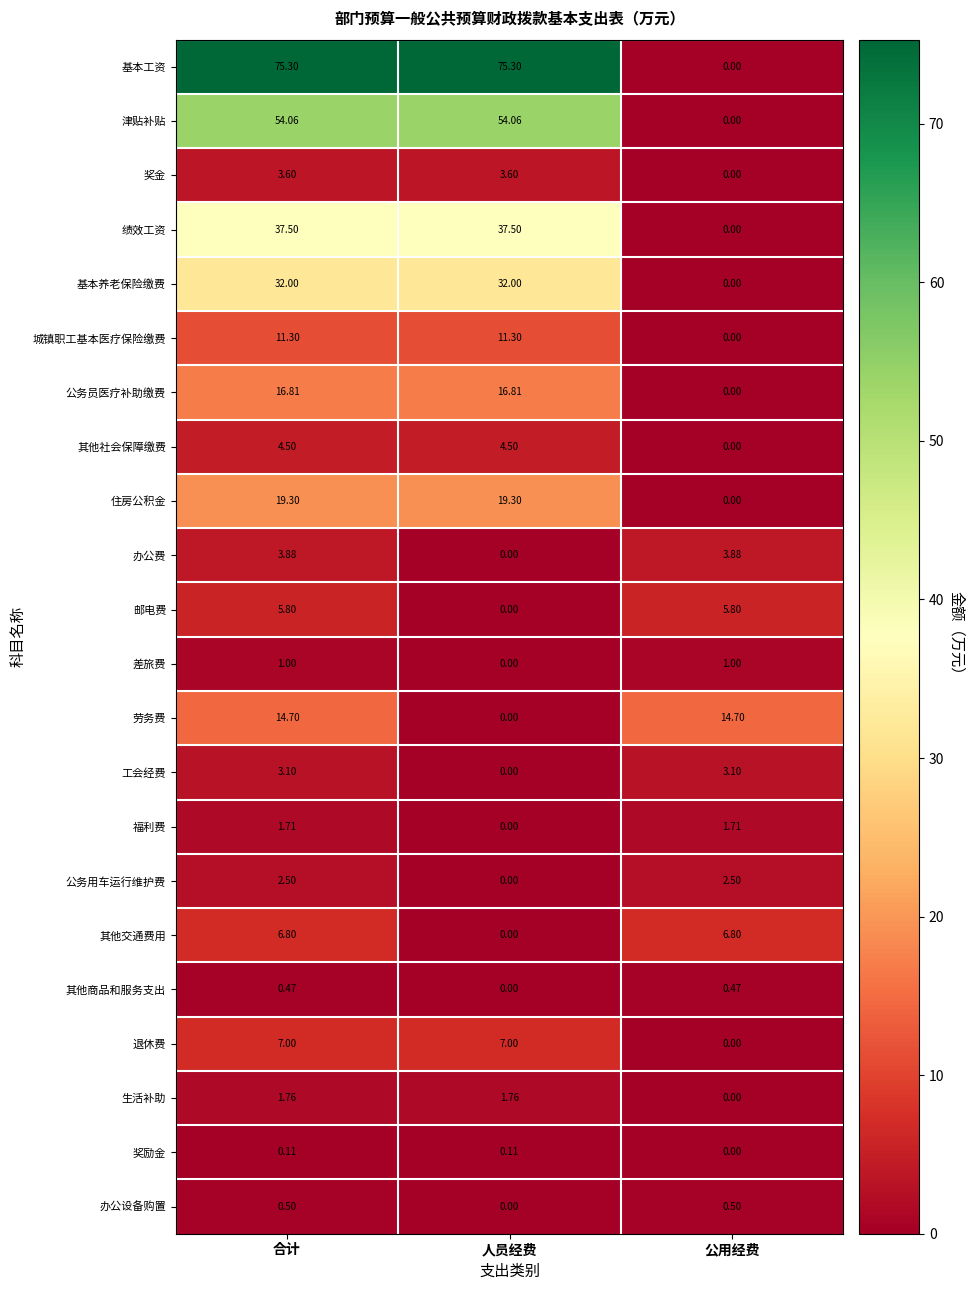

Where does the 住房公积金 series first go above 19?

合计